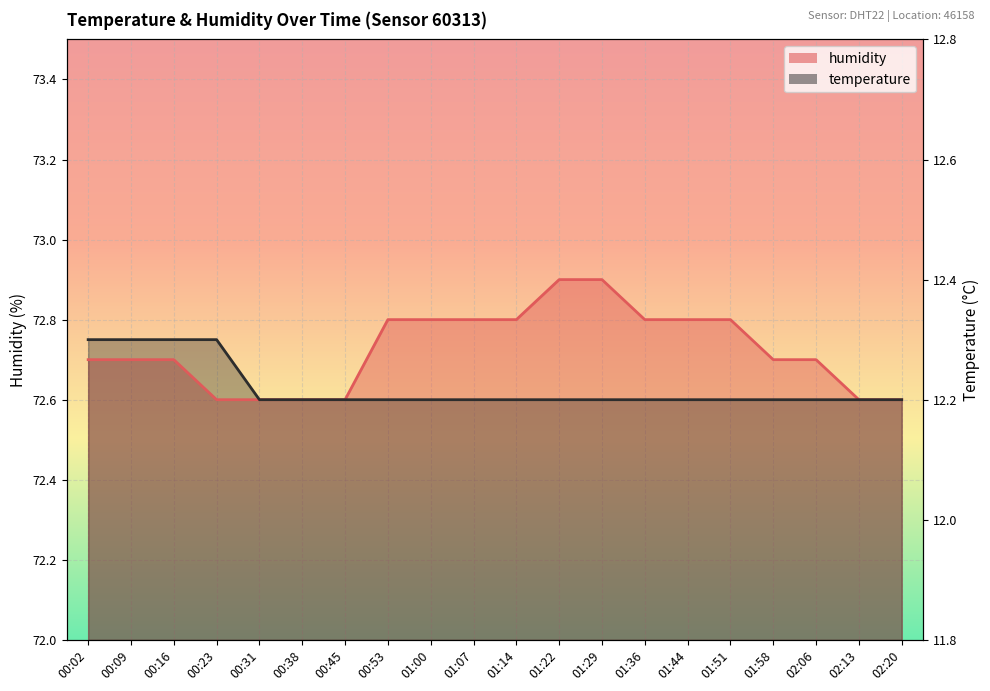

Which label corresponds to the largest value in the chart?

01:22